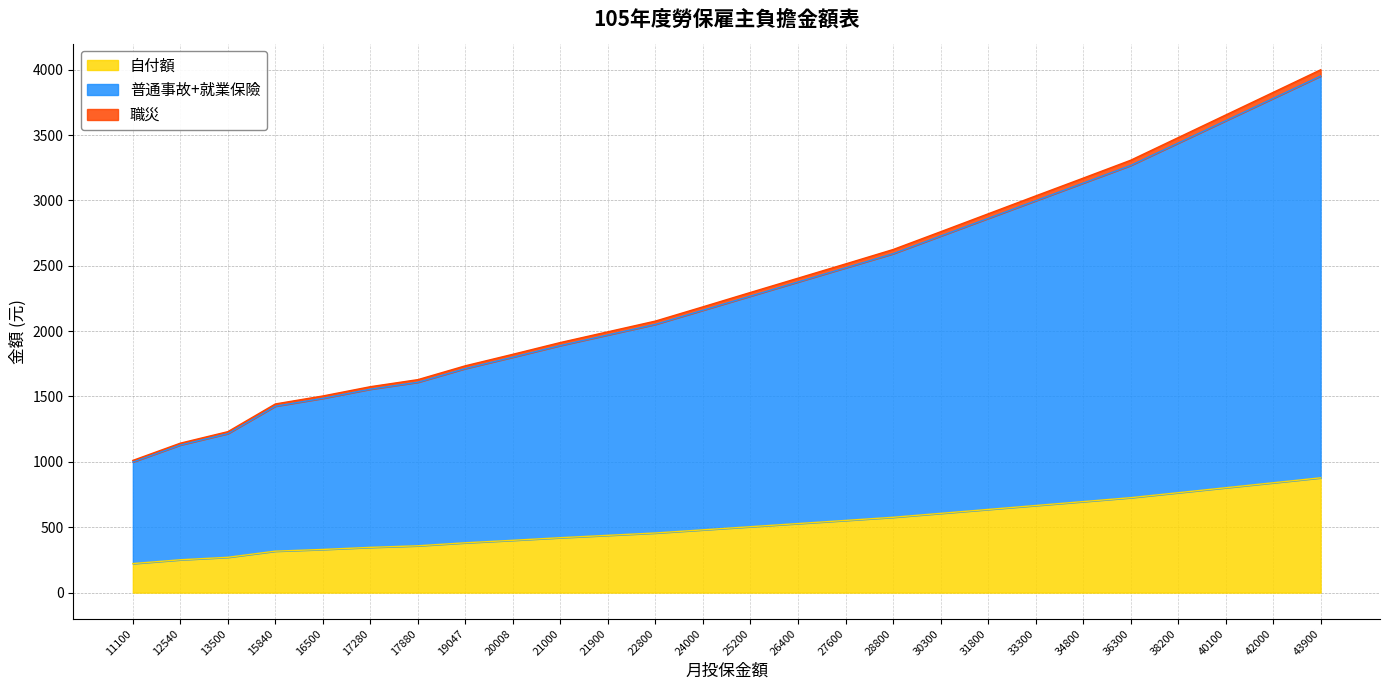

What is the difference between the maximum and minimum values in the 自付額 series?

656